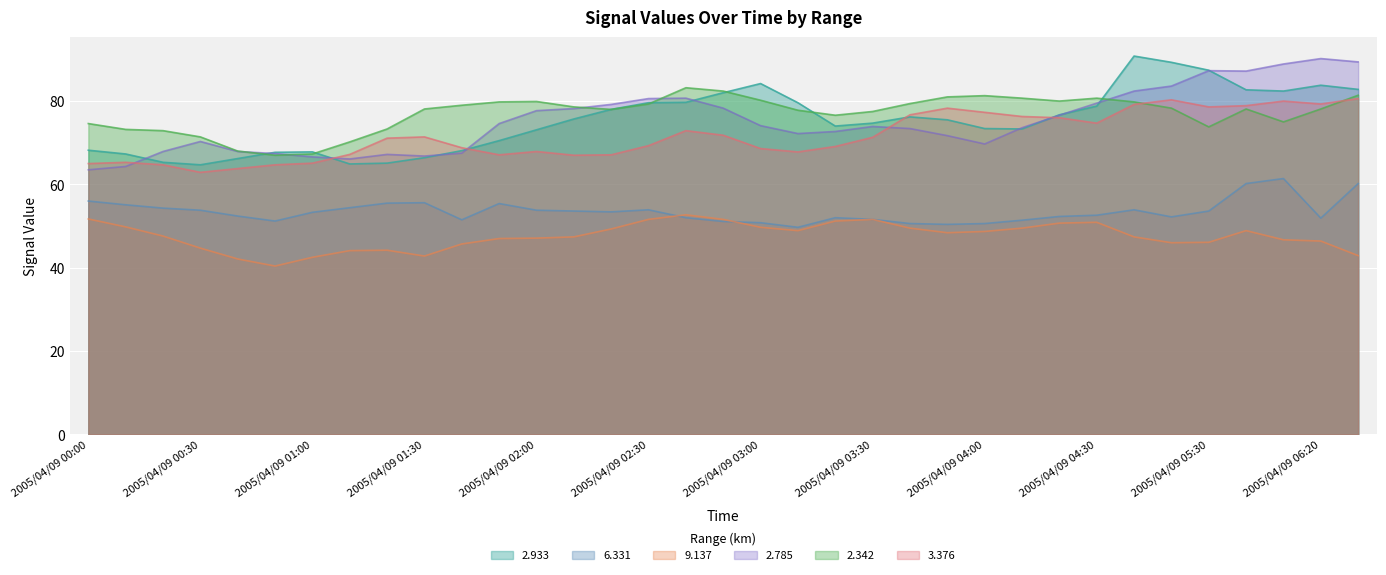

Rank the series at 2005/04/09 03:50 from highest to lowest value.

2.342, 3.376, 2.933, 2.785, 6.331, 9.137